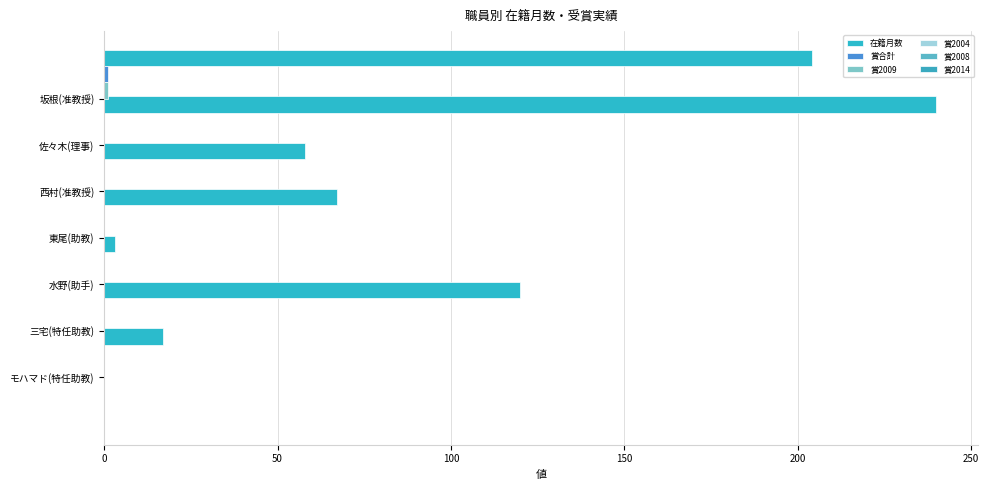

What is the minimum value for 在籍月数?

3.0